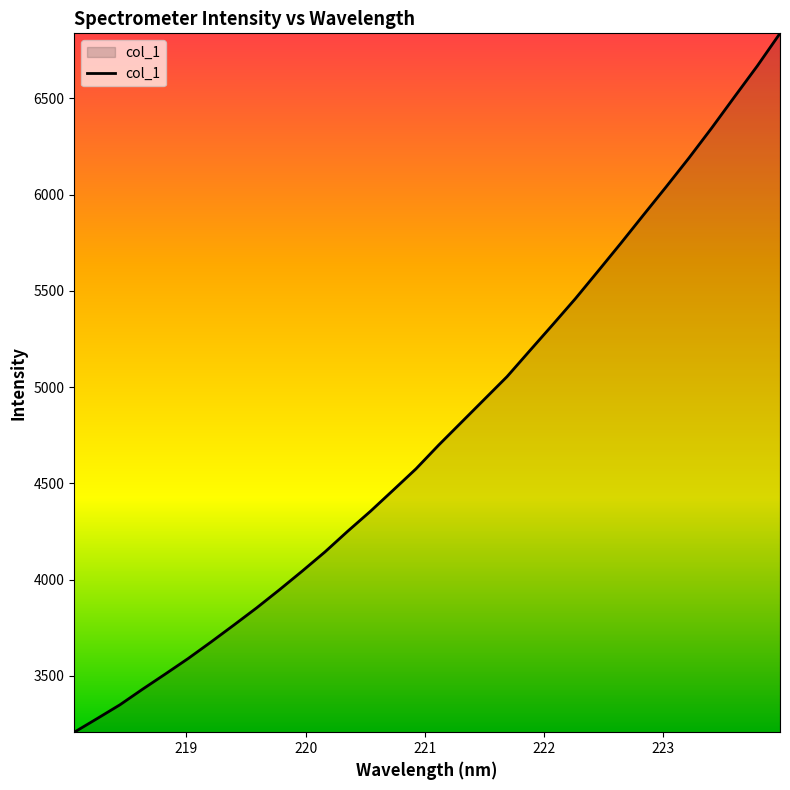

What is the smallest value displayed?

3207.8